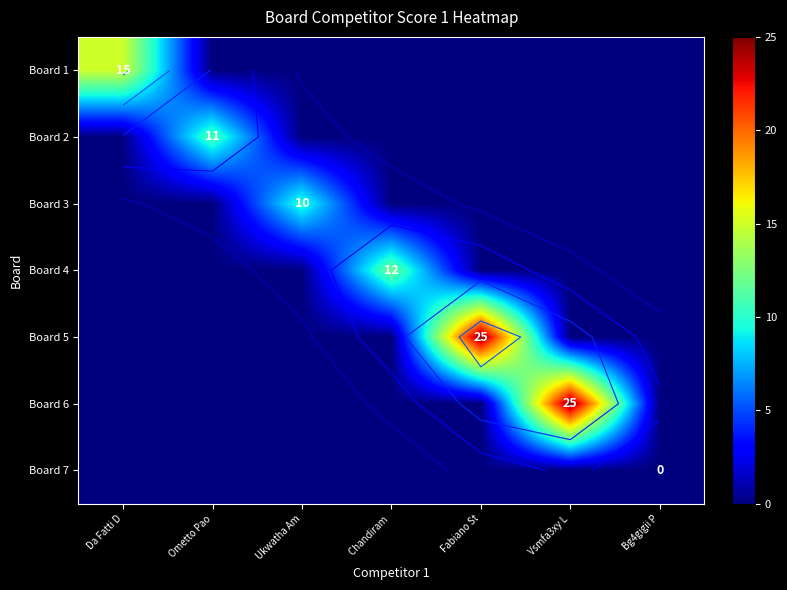

Which label corresponds to the smallest value in the chart?

Ometto Pao